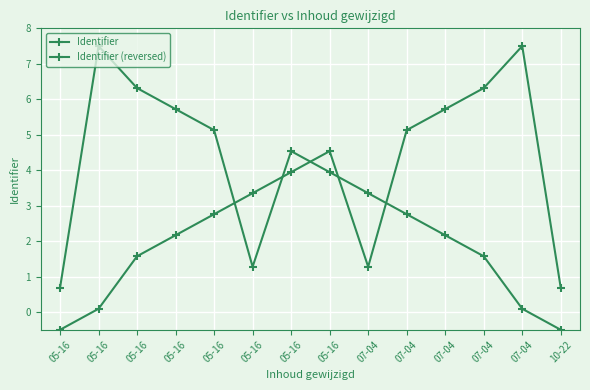

How many data points does each series have?

14